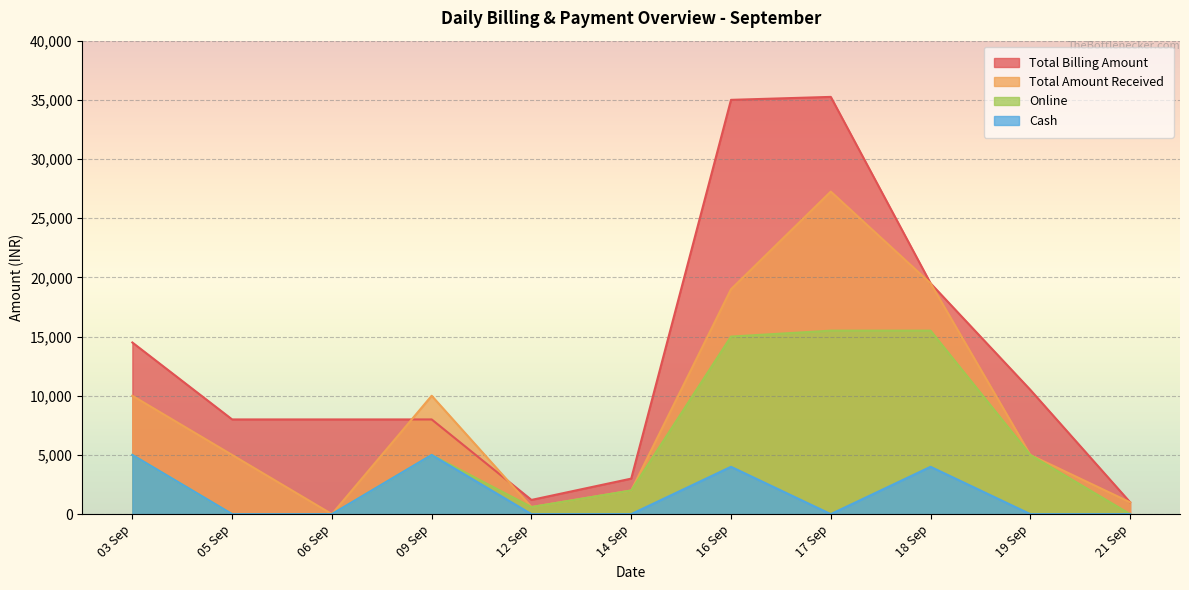

Rank the categories by Total Billing Amount value from highest to lowest.

17 Sep, 16 Sep, 18 Sep, 03 Sep, 19 Sep, 05 Sep, 06 Sep, 09 Sep, 14 Sep, 12 Sep, 21 Sep